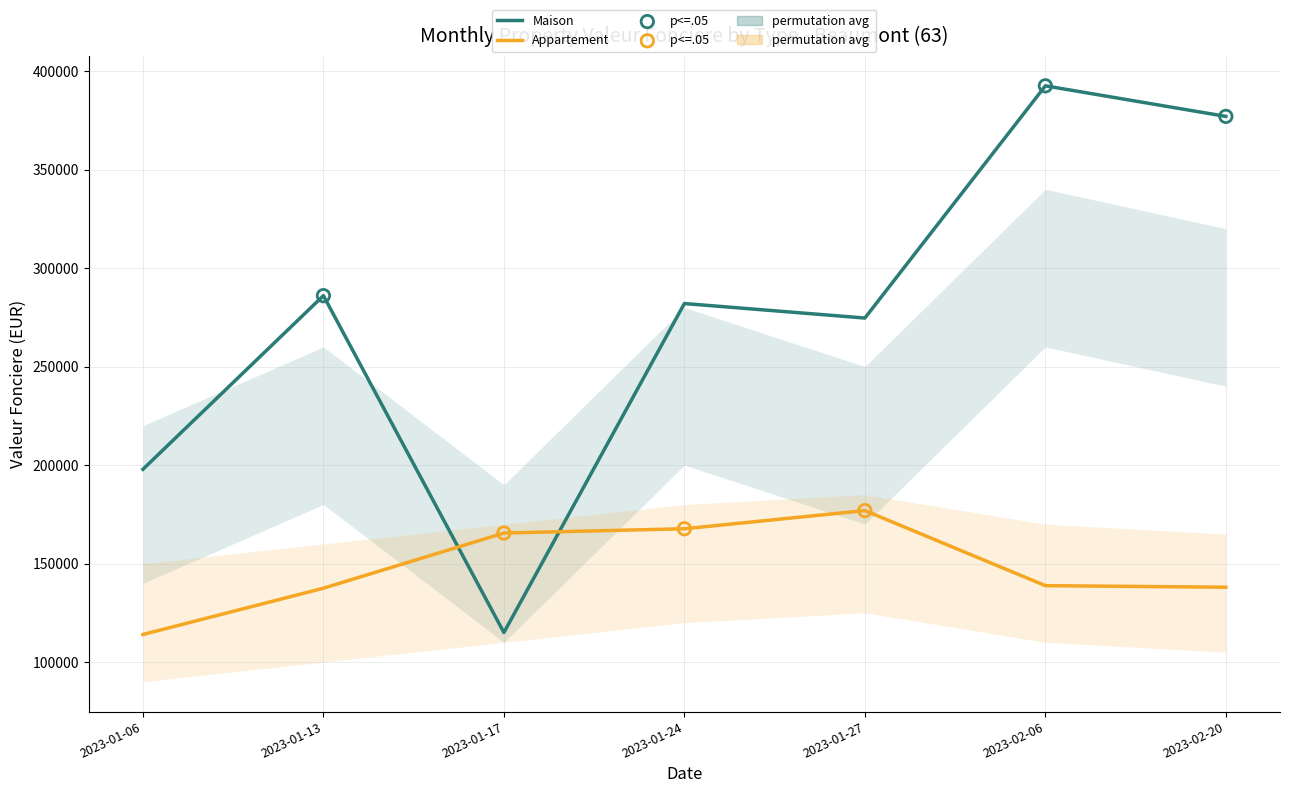

Which series has the largest Y range (max minus min)?

Maison